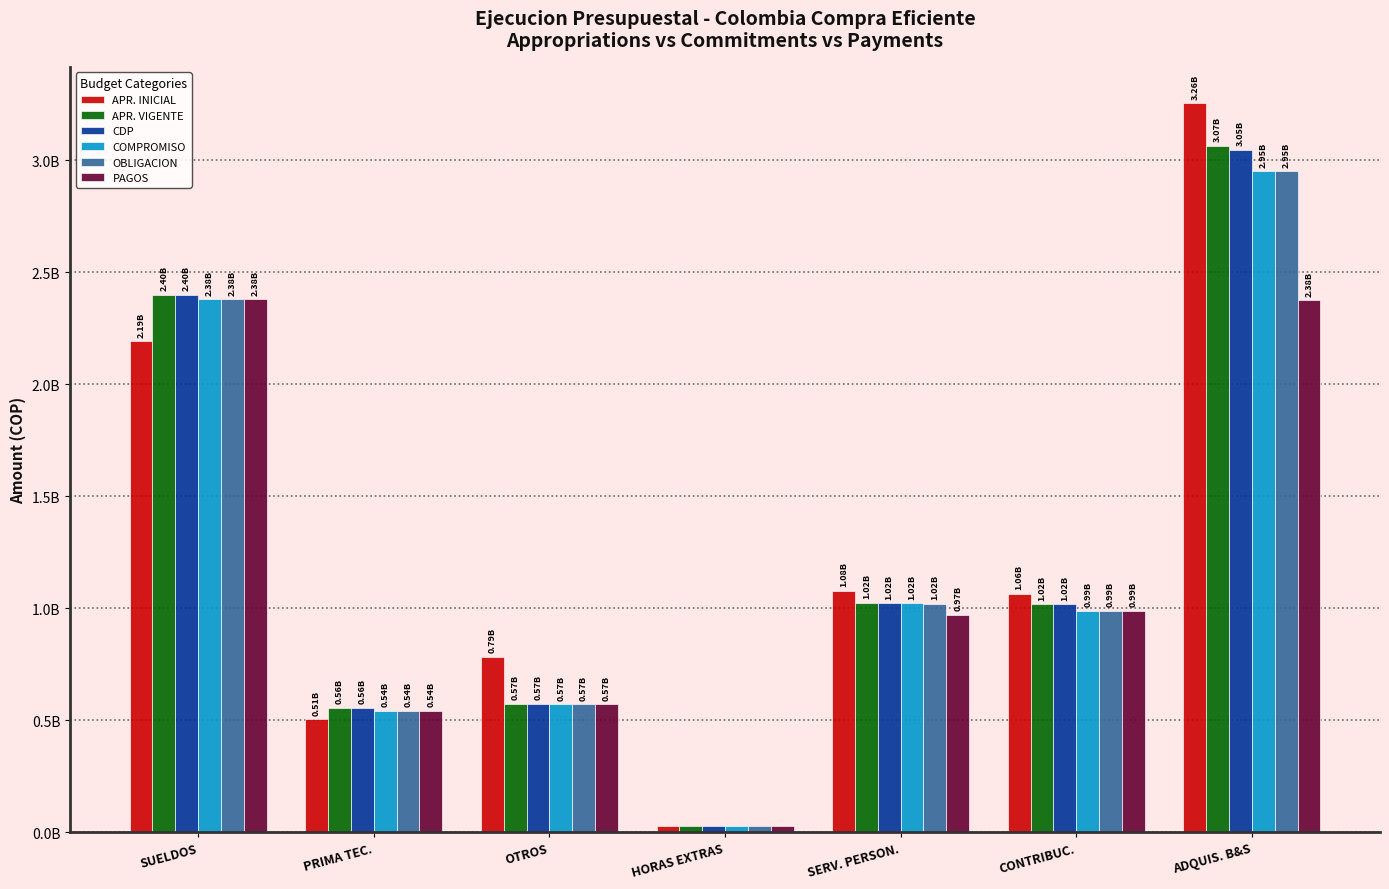

Which category has the highest value in the PAGOS series?

SUELDOS